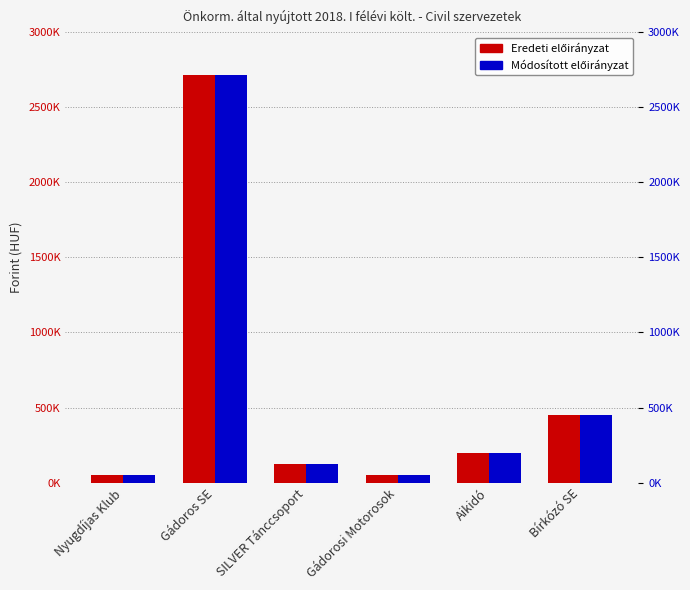

What is the sum of all Eredeti values?

3592000